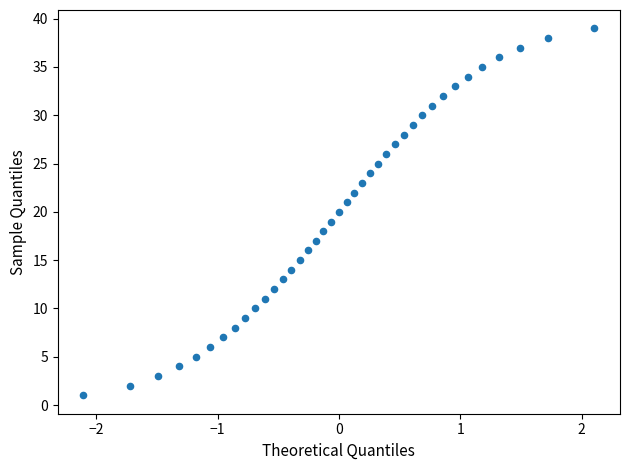

What is the range of Y values (max minus min)?

38